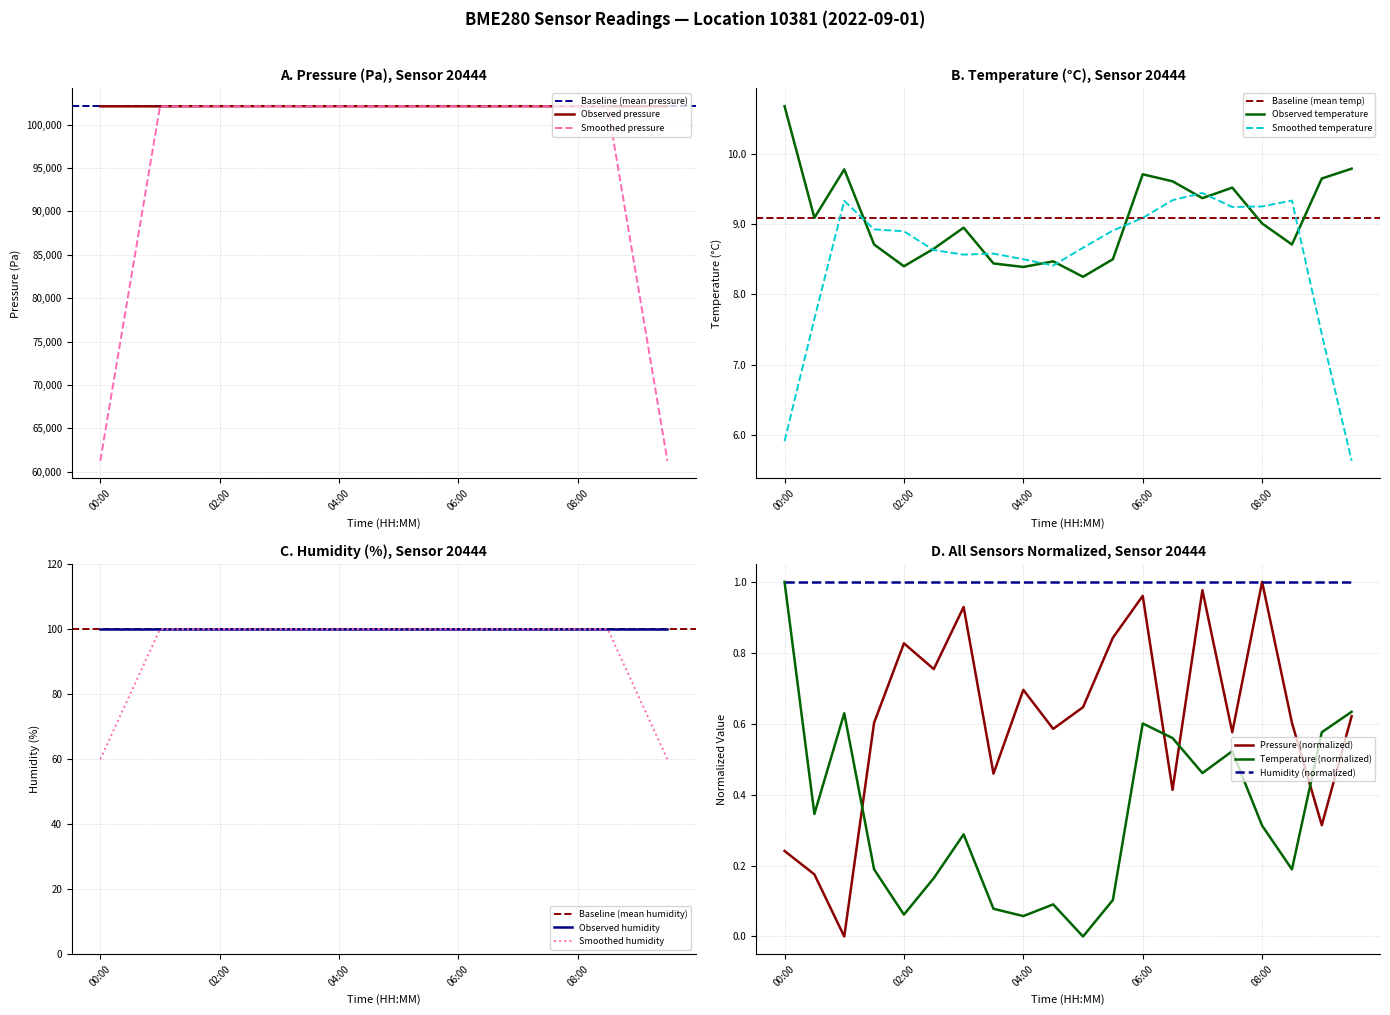

Reading right to left, extract all data points from this chart.

pressure: 09:30=102109.3	09:00=102103.2	08:30=102109.0	08:00=102116.8	07:30=102108.4	07:00=102116.4	06:30=102105.2	06:00=102116.1	05:30=102113.7	05:00=102109.8	04:30=102108.6	04:00=102110.8	03:30=102106.1	03:00=102115.4	02:30=102112.0	02:00=102113.4	01:30=102109.0	01:00=102097.0	00:30=102100.5	00:00=102101.8
temperature: 09:30=9.8	09:00=9.7	08:30=8.7	08:00=9.0	07:30=9.5	07:00=9.4	06:30=9.6	06:00=9.7	05:30=8.5	05:00=8.2	04:30=8.5	04:00=8.4	03:30=8.4	03:00=8.9	02:30=8.7	02:00=8.4	01:30=8.7	01:00=9.8	00:30=9.1	00:00=10.7